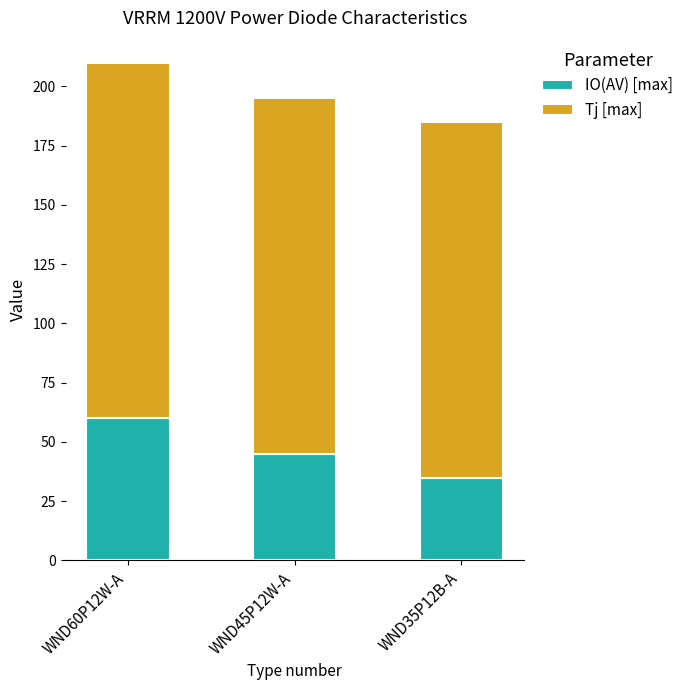

At which category is the sum across all series the highest?

WND60P12W-A